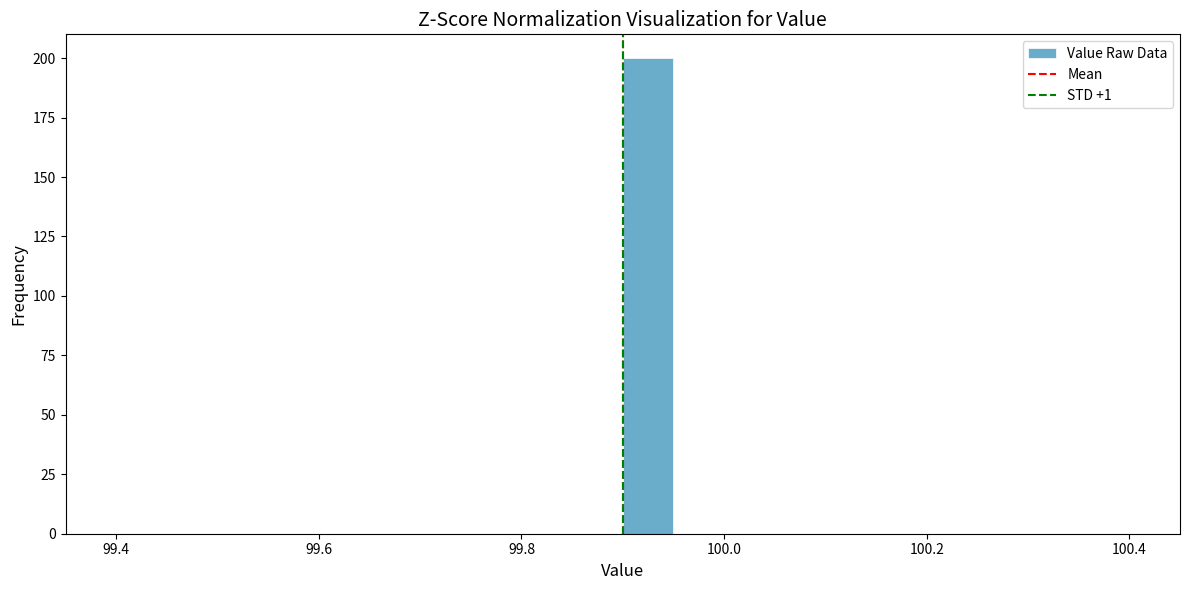

Around what value on the x-axis is the tallest bar? Give the approximate position of its centre, as read against the axis.

99.92